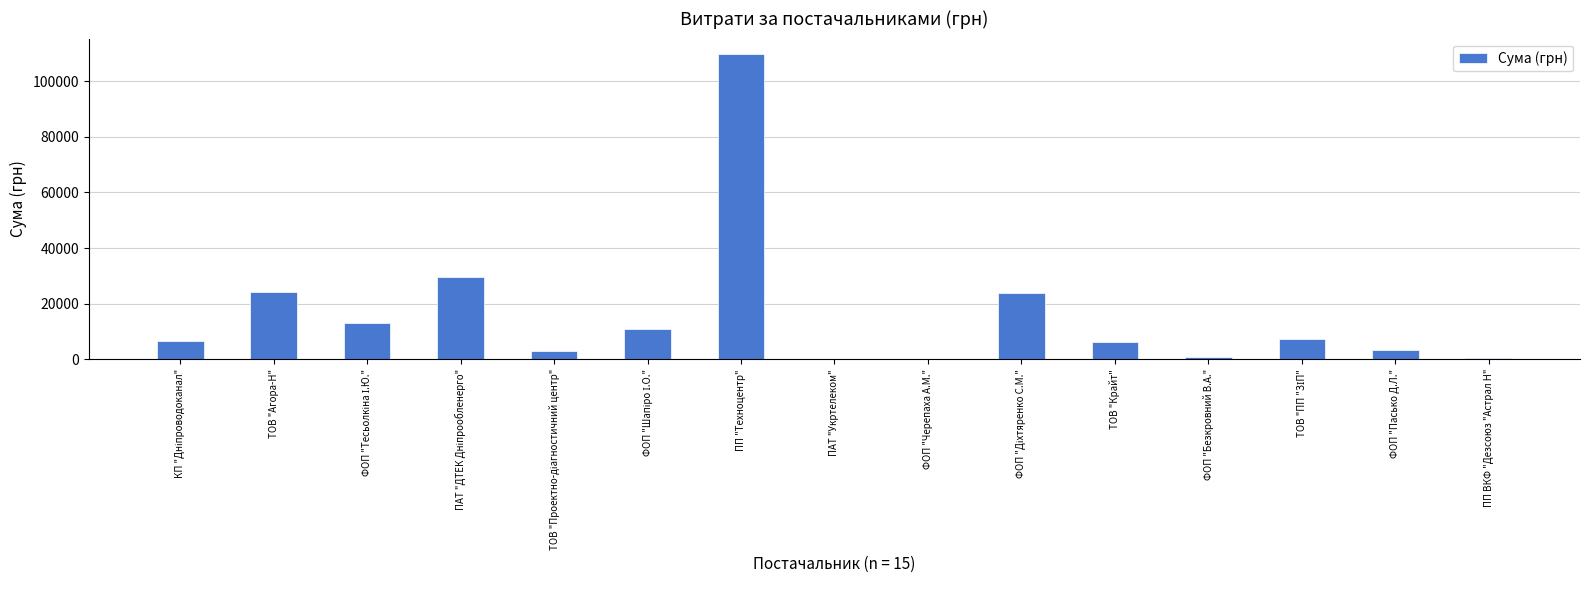

True or false: the data shows 109857.0 at ПП "Техноцентр".

True